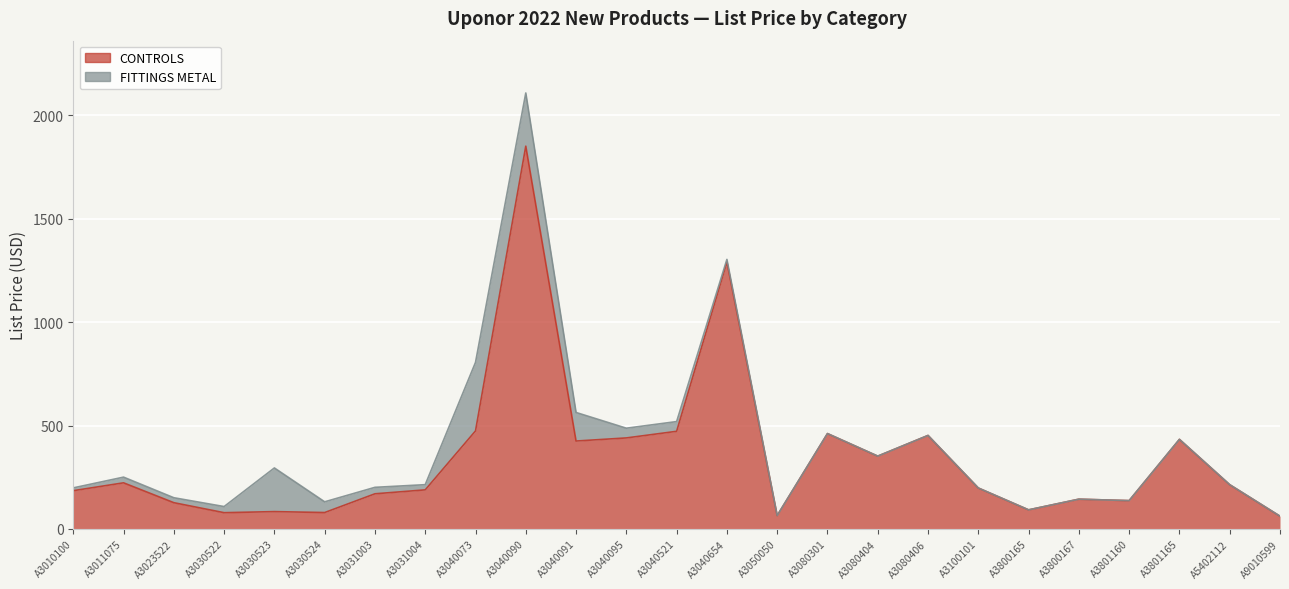

List the labels in order of value, largest first.

A3040090, A3040654, A3040073, A3040521, A3080301, A3080406, A3040095, A3801165, A3040091, A3080404, A3011075, A5402112, A3100101, A3031004, A3010100, A3031003, A3800167, A3801160, A3023522, A3800165, A3030523, A3030524, A3030522, A3050050, A9010599